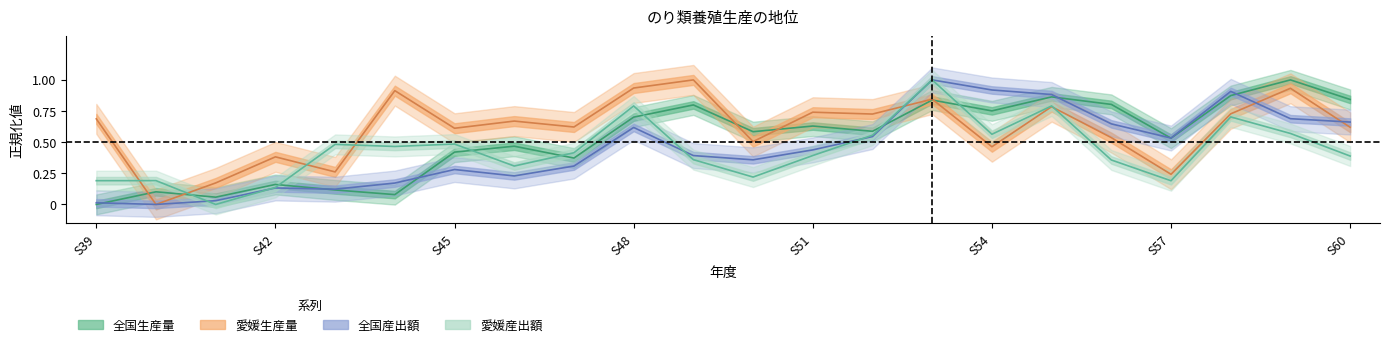

What is the spread (max minus min) of values at S54?

0.5